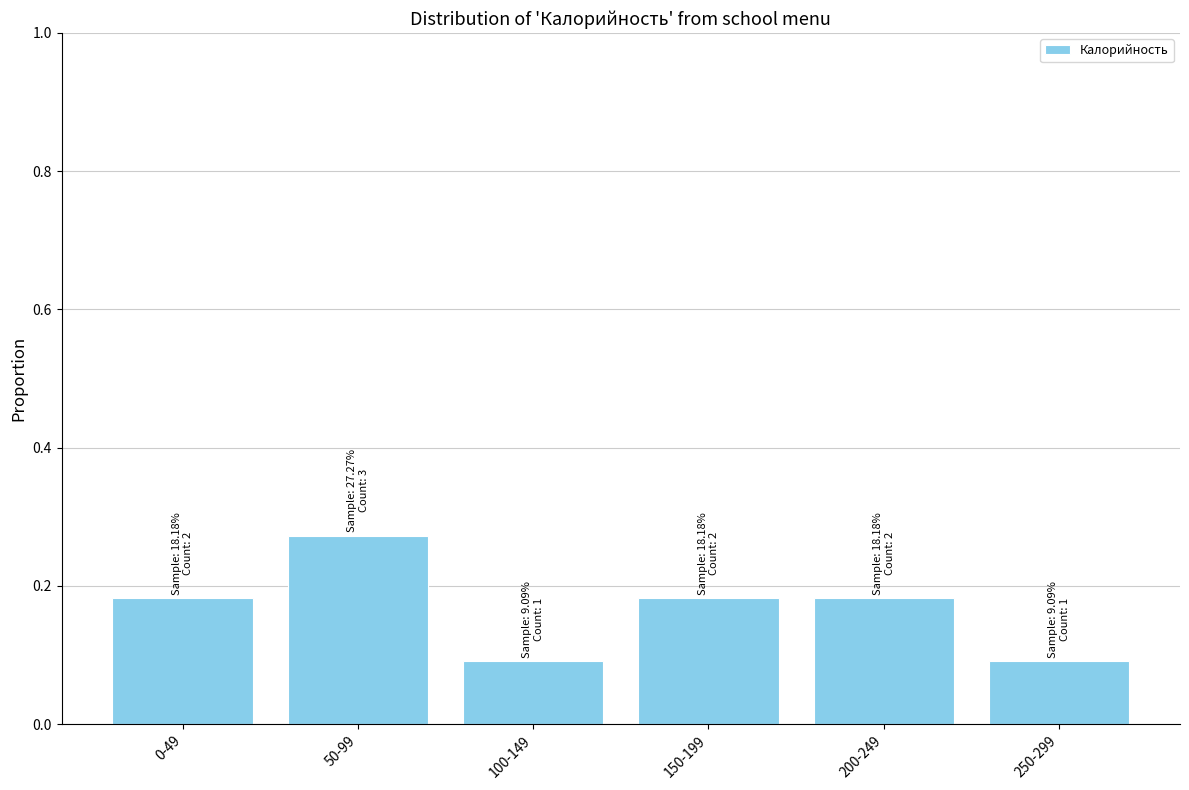

What is the label of the 2nd bar from the left?

50-99